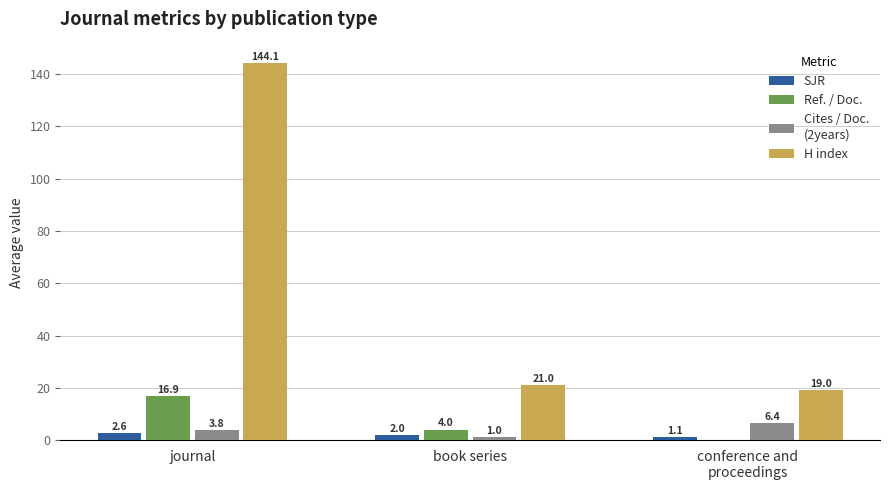

How many groups of bars are there?

3